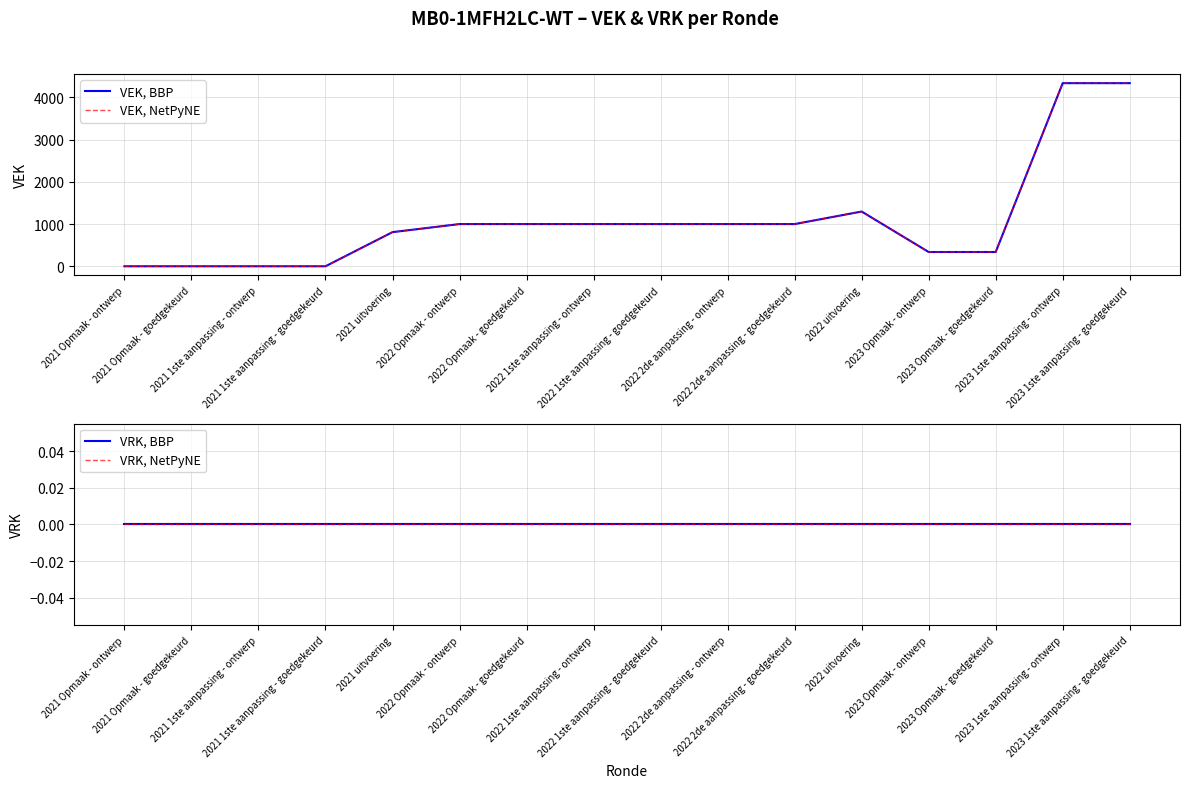

Reading right to left, what are all the values shown in this chart?

VEK, BBP: 2023 1ste aanpassing - goedgekeurd=4339	2023 1ste aanpassing - ontwerp=4339	2023 Opmaak - goedgekeurd=338	2023 Opmaak - ontwerp=338	2022 uitvoering=1297	2022 2de aanpassing - goedgekeurd=1000	2022 2de aanpassing - ontwerp=1000	2022 1ste aanpassing - goedgekeurd=1000	2022 1ste aanpassing - ontwerp=1000	2022 Opmaak - goedgekeurd=1000	2022 Opmaak - ontwerp=1000	2021 uitvoering=809	2021 1ste aanpassing - goedgekeurd=0	2021 1ste aanpassing - ontwerp=0	2021 Opmaak - goedgekeurd=0	2021 Opmaak - ontwerp=0
VEK, NetPyNE: 2023 1ste aanpassing - goedgekeurd=4339	2023 1ste aanpassing - ontwerp=4339	2023 Opmaak - goedgekeurd=338	2023 Opmaak - ontwerp=338	2022 uitvoering=1297	2022 2de aanpassing - goedgekeurd=1000	2022 2de aanpassing - ontwerp=1000	2022 1ste aanpassing - goedgekeurd=1000	2022 1ste aanpassing - ontwerp=1000	2022 Opmaak - goedgekeurd=1000	2022 Opmaak - ontwerp=1000	2021 uitvoering=809	2021 1ste aanpassing - goedgekeurd=0	2021 1ste aanpassing - ontwerp=0	2021 Opmaak - goedgekeurd=0	2021 Opmaak - ontwerp=0
VRK, BBP: 2023 1ste aanpassing - goedgekeurd=0	2023 1ste aanpassing - ontwerp=0	2023 Opmaak - goedgekeurd=0	2023 Opmaak - ontwerp=0	2022 uitvoering=0	2022 2de aanpassing - goedgekeurd=0	2022 2de aanpassing - ontwerp=0	2022 1ste aanpassing - goedgekeurd=0	2022 1ste aanpassing - ontwerp=0	2022 Opmaak - goedgekeurd=0	2022 Opmaak - ontwerp=0	2021 uitvoering=0	2021 1ste aanpassing - goedgekeurd=0	2021 1ste aanpassing - ontwerp=0	2021 Opmaak - goedgekeurd=0	2021 Opmaak - ontwerp=0
VRK, NetPyNE: 2023 1ste aanpassing - goedgekeurd=0	2023 1ste aanpassing - ontwerp=0	2023 Opmaak - goedgekeurd=0	2023 Opmaak - ontwerp=0	2022 uitvoering=0	2022 2de aanpassing - goedgekeurd=0	2022 2de aanpassing - ontwerp=0	2022 1ste aanpassing - goedgekeurd=0	2022 1ste aanpassing - ontwerp=0	2022 Opmaak - goedgekeurd=0	2022 Opmaak - ontwerp=0	2021 uitvoering=0	2021 1ste aanpassing - goedgekeurd=0	2021 1ste aanpassing - ontwerp=0	2021 Opmaak - goedgekeurd=0	2021 Opmaak - ontwerp=0